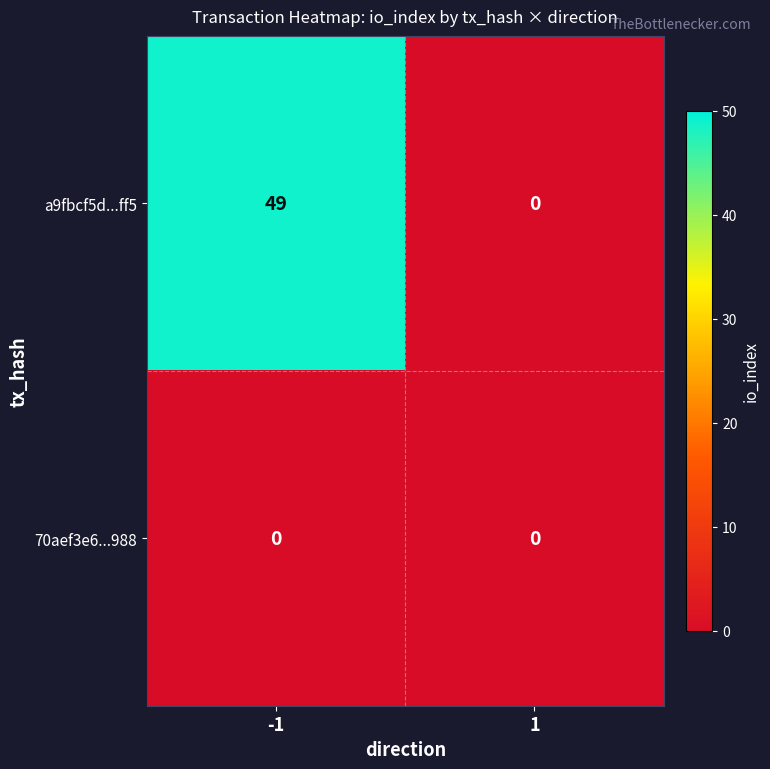

Reading left to right, list all the values displayed in this chart.

a9fbcf5d...ff5: -1=49	1=0
70aef3e6...988: -1=0	1=0